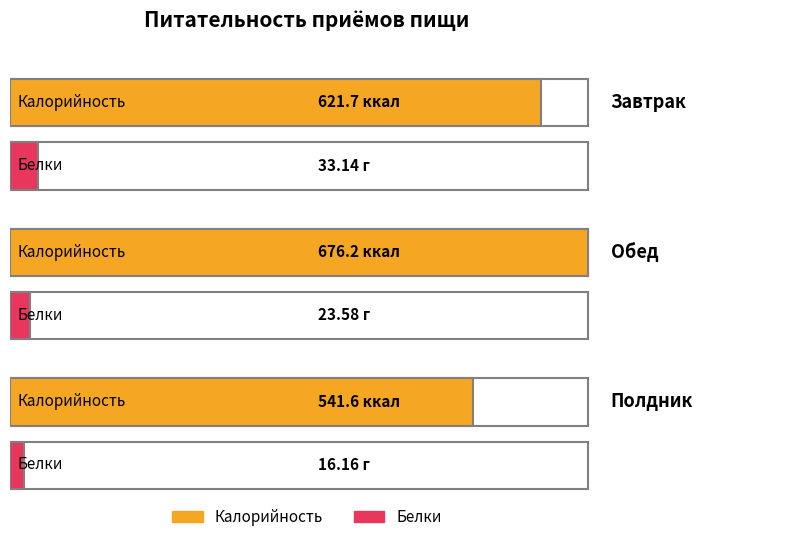

Which series has the largest total across all categories?

Калорийность